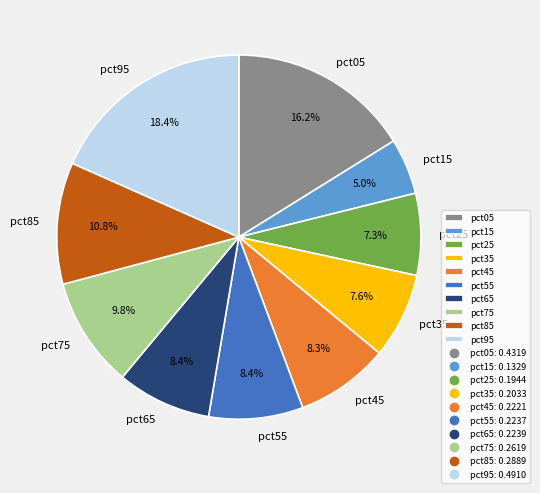

The pct85 slice represents 16% of the pie. True or false?

False